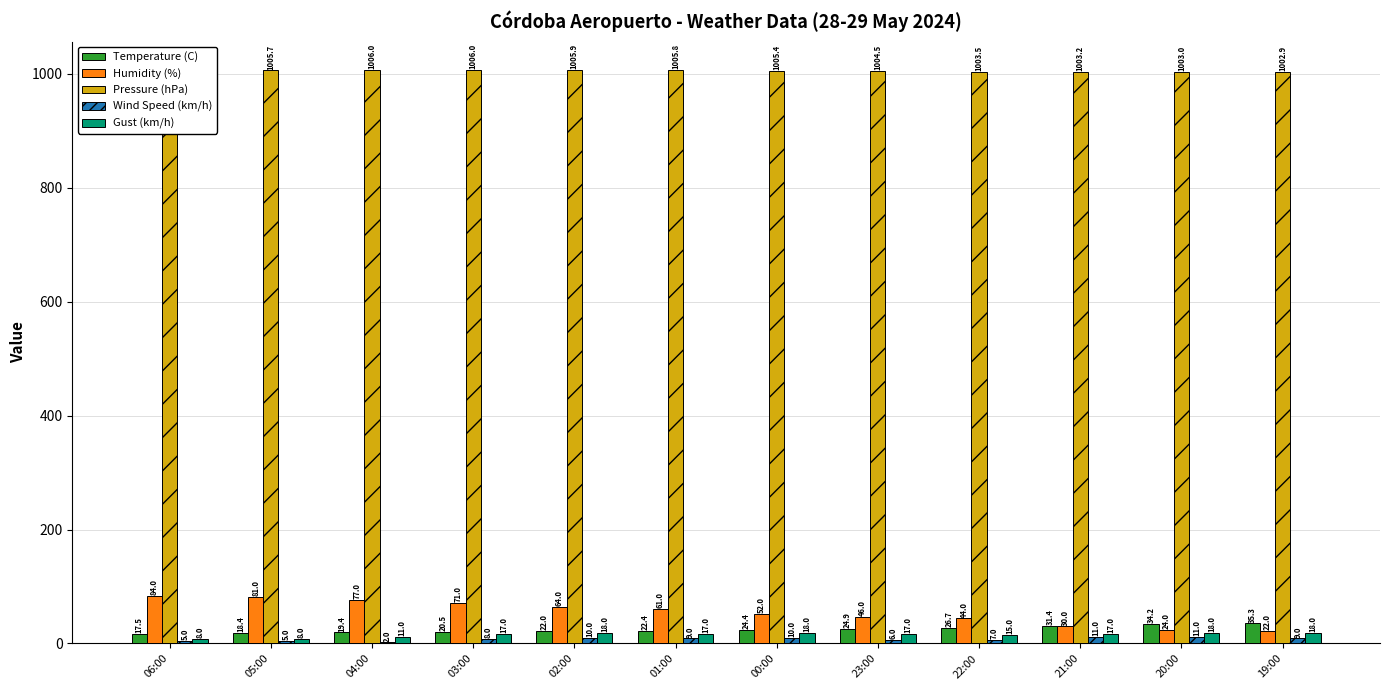

At which label does Temperature (C) first exceed 24?

00:00